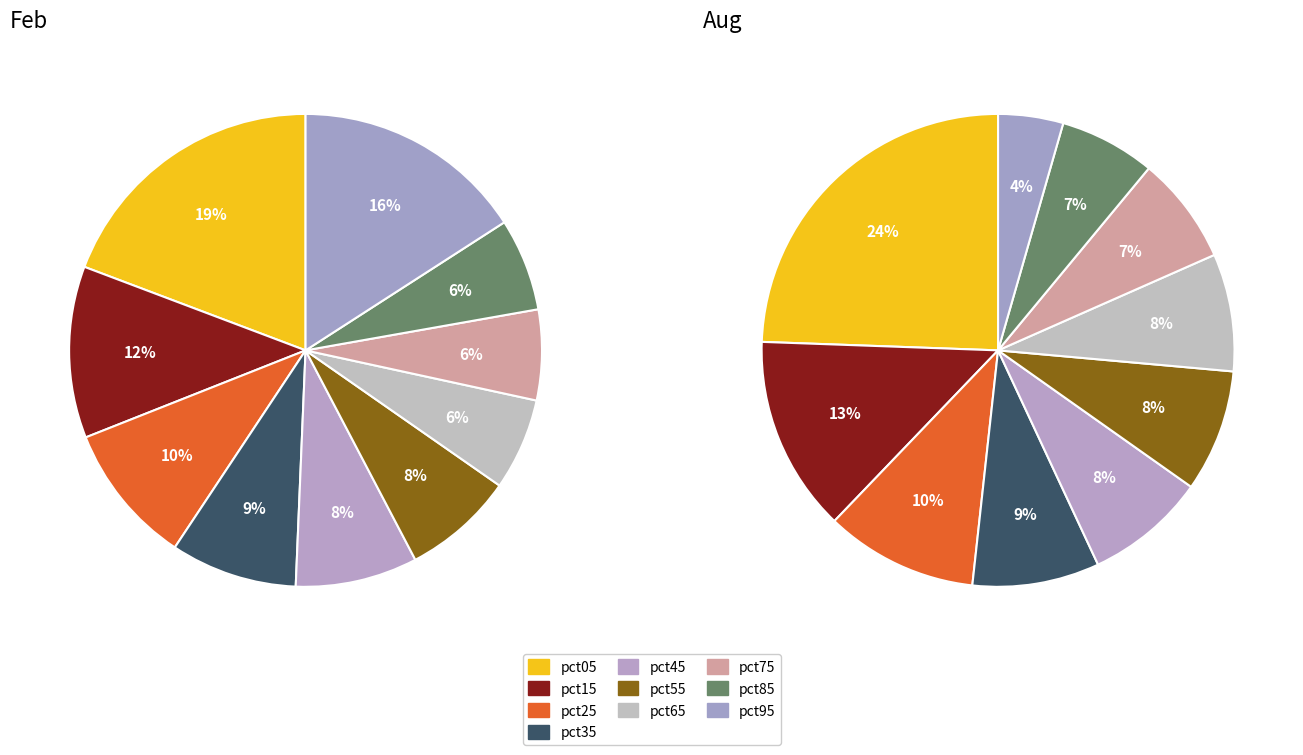

To the nearest percent, what is the average slice percentage?

10%